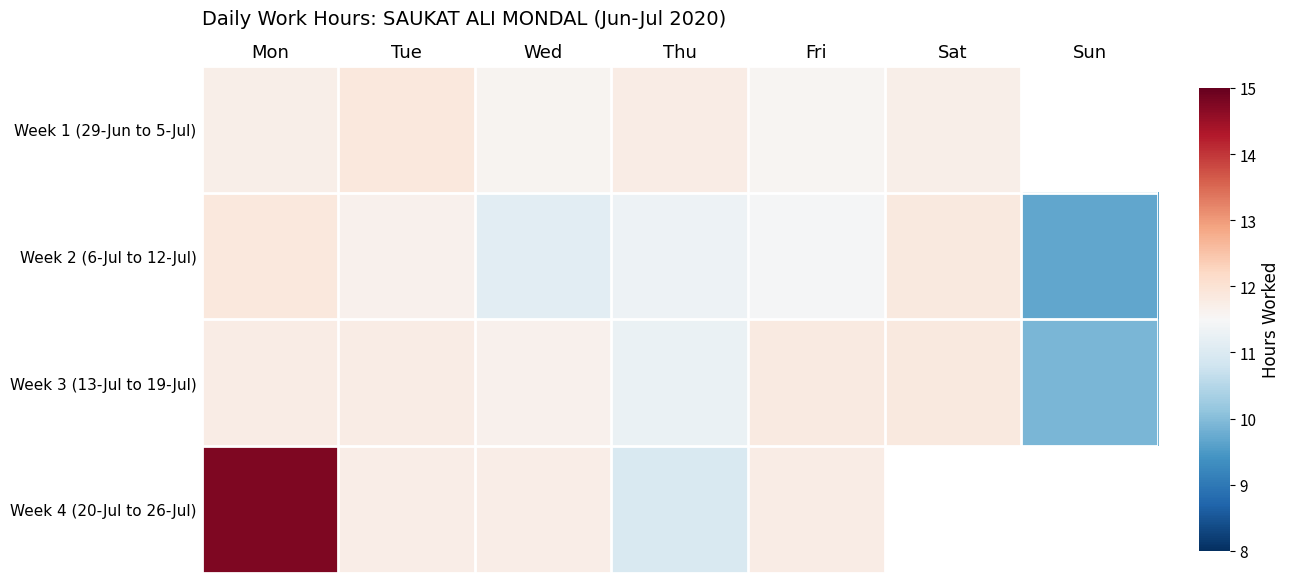

Where is Week 4 (20-Jul to 26-Jul) nearest to the value 12?

Fri